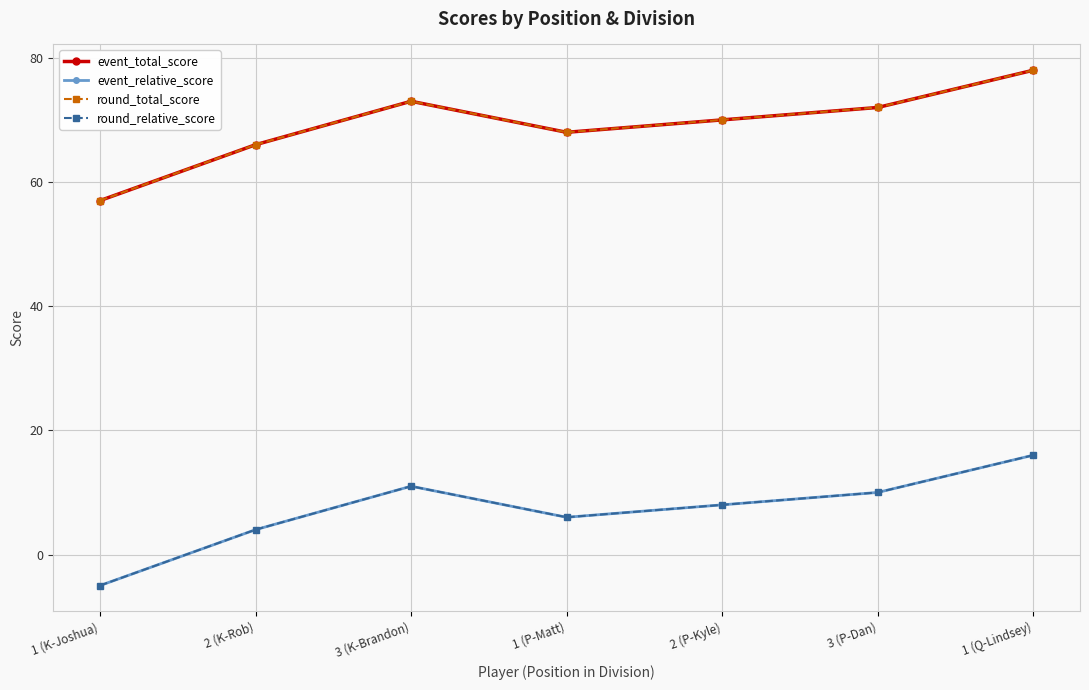

Rank the series by their maximum value, from lowest to highest.

event_relative_score, round_relative_score, event_total_score, round_total_score